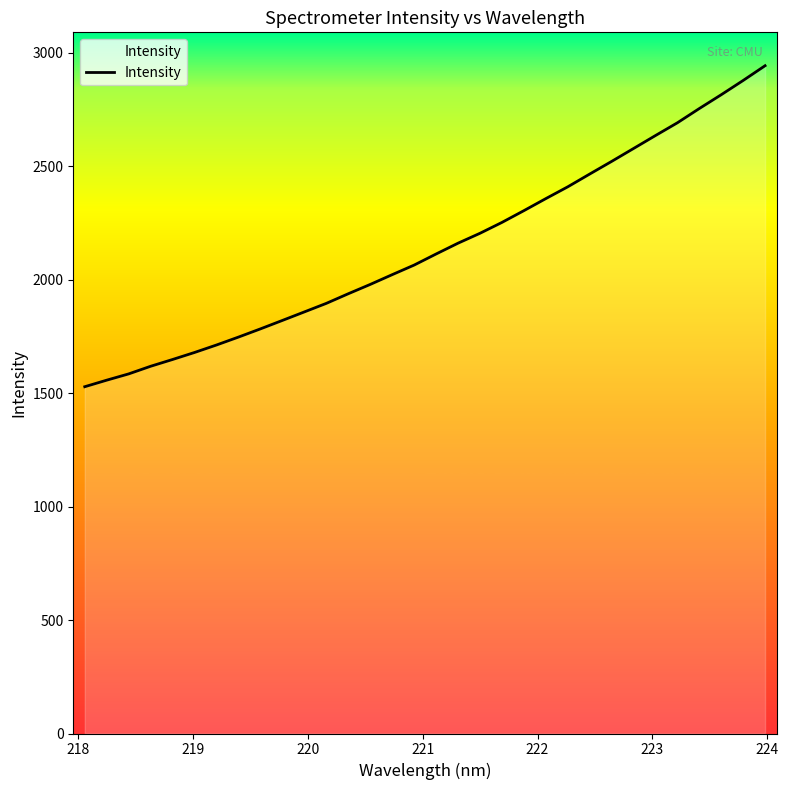

What is the difference between the maximum and minimum values?

1414.7